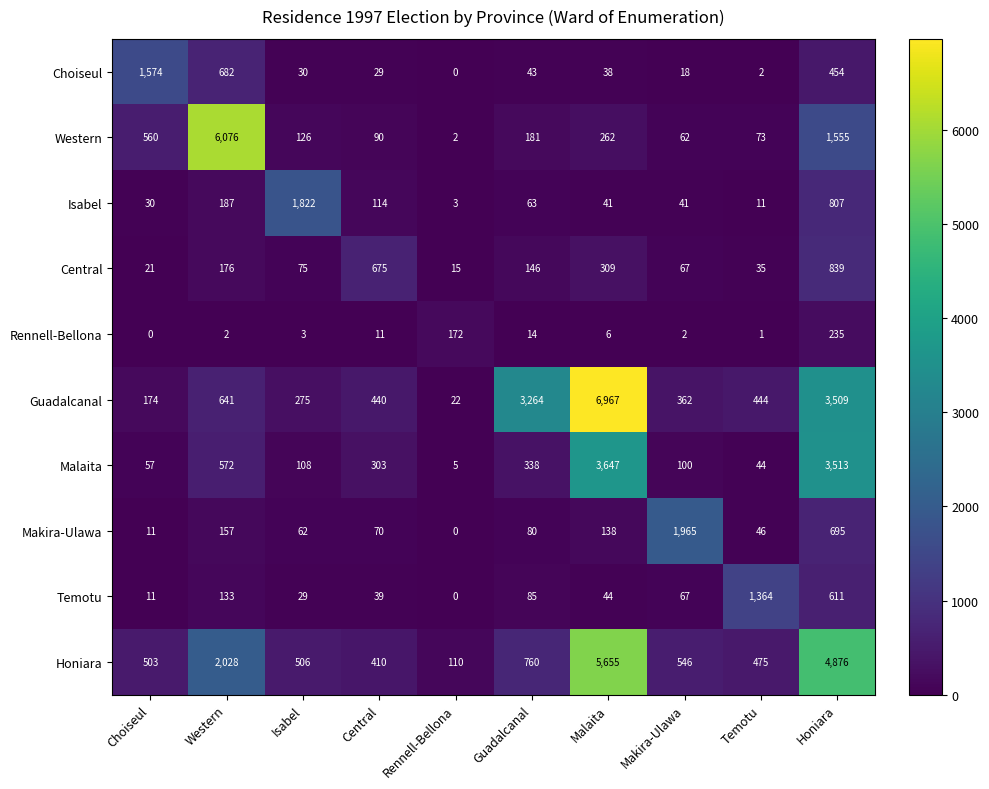

Rank the categories by Guadalcanal value from highest to lowest.

Malaita, Honiara, Guadalcanal, Western, Temotu, Central, Makira-Ulawa, Isabel, Choiseul, Rennell-Bellona